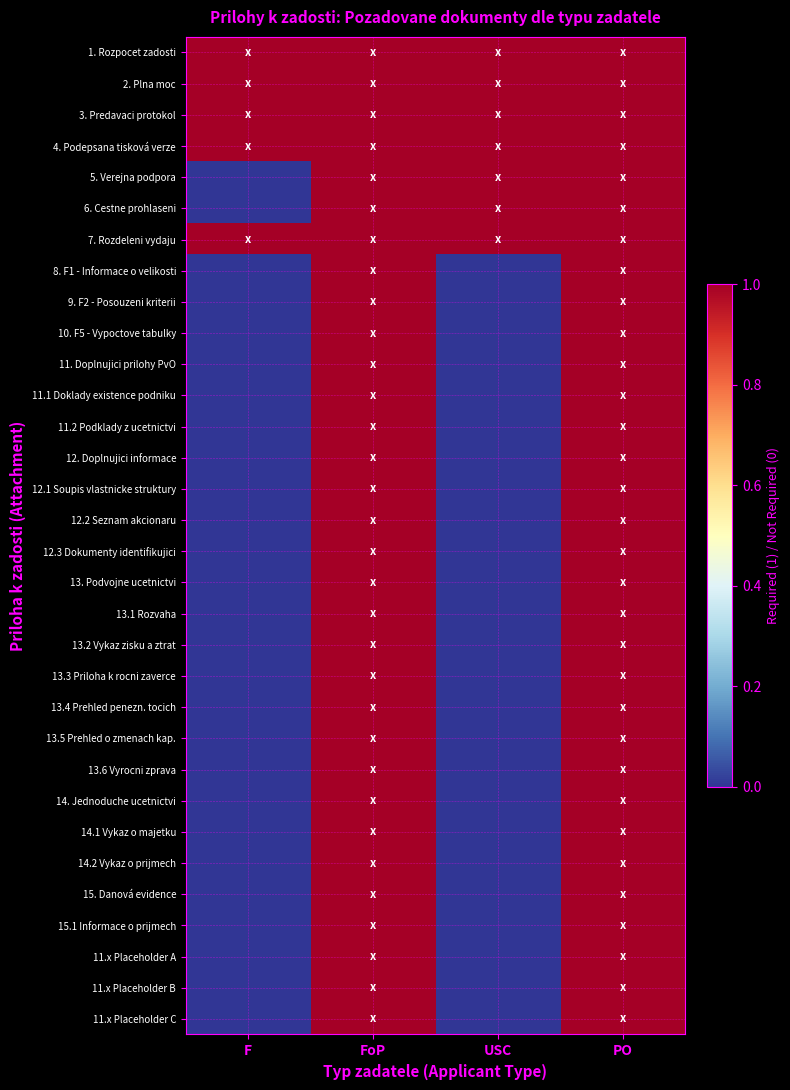

Reading right to left, what are all the values shown in this chart?

1. Rozpocet zadosti: PO=1	USC=1	FoP=1	F=1
2. Plna moc: PO=1	USC=1	FoP=1	F=1
3. Predavaci protokol: PO=1	USC=1	FoP=1	F=1
4. Podepsana tisková verze: PO=1	USC=1	FoP=1	F=1
5. Verejna podpora: PO=1	USC=1	FoP=1	F=0
6. Cestne prohlaseni: PO=1	USC=1	FoP=1	F=0
7. Rozdeleni vydaju: PO=1	USC=1	FoP=1	F=1
8. F1 - Informace o velikosti: PO=1	USC=0	FoP=1	F=0
9. F2 - Posouzeni kriterii: PO=1	USC=0	FoP=1	F=0
10. F5 - Vypoctove tabulky: PO=1	USC=0	FoP=1	F=0
11. Doplnujici prilohy PvO: PO=1	USC=0	FoP=1	F=0
11.1 Doklady existence podniku: PO=1	USC=0	FoP=1	F=0
11.2 Podklady z ucetnictvi: PO=1	USC=0	FoP=1	F=0
12. Doplnujici informace: PO=1	USC=0	FoP=1	F=0
12.1 Soupis vlastnicke struktury: PO=1	USC=0	FoP=1	F=0
12.2 Seznam akcionaru: PO=1	USC=0	FoP=1	F=0
12.3 Dokumenty identifikujici: PO=1	USC=0	FoP=1	F=0
13. Podvojne ucetnictvi: PO=1	USC=0	FoP=1	F=0
13.1 Rozvaha: PO=1	USC=0	FoP=1	F=0
13.2 Vykaz zisku a ztrat: PO=1	USC=0	FoP=1	F=0
13.3 Priloha k rocni zaverce: PO=1	USC=0	FoP=1	F=0
13.4 Prehled penezn. tocich: PO=1	USC=0	FoP=1	F=0
13.5 Prehled o zmenach kap.: PO=1	USC=0	FoP=1	F=0
13.6 Vyrocni zprava: PO=1	USC=0	FoP=1	F=0
14. Jednoduche ucetnictvi: PO=1	USC=0	FoP=1	F=0
14.1 Vykaz o majetku: PO=1	USC=0	FoP=1	F=0
14.2 Vykaz o prijmech: PO=1	USC=0	FoP=1	F=0
15. Danová evidence: PO=1	USC=0	FoP=1	F=0
15.1 Informace o prijmech: PO=1	USC=0	FoP=1	F=0
11.x Placeholder A: PO=1	USC=0	FoP=1	F=0
11.x Placeholder B: PO=1	USC=0	FoP=1	F=0
11.x Placeholder C: PO=1	USC=0	FoP=1	F=0